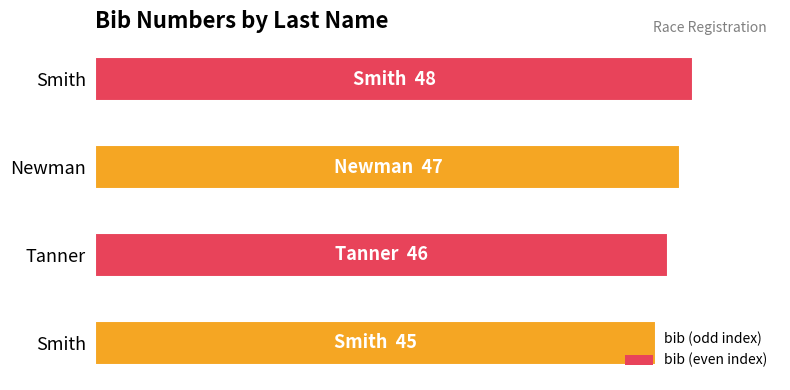

At which label is the value closest to 46?

Tanner